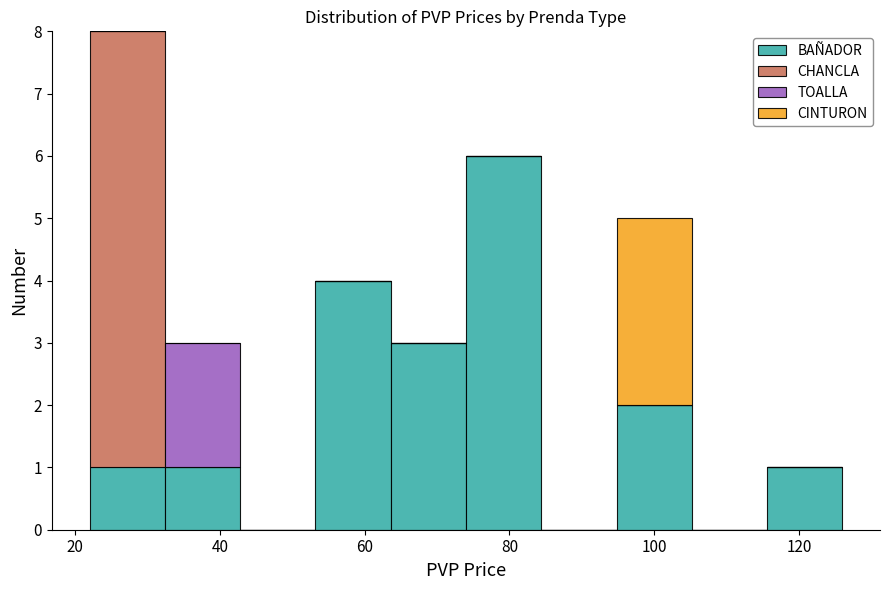

Reading left to right, transcribe this chart: for each stacked bar, give the range it covers on the x-axis and its total height. Neither the bar edges nor the heights are printed on the chart, so give them approximately, as read against the axes.

22.0 to 32.4: 8
32.4 to 42.8: 3
42.8 to 53.2: 0
53.2 to 63.6: 4
63.6 to 74.0: 3
74.0 to 84.4: 6
84.4 to 94.8: 0
94.8 to 105.2: 5
105.2 to 115.6: 0
115.6 to 126.0: 1